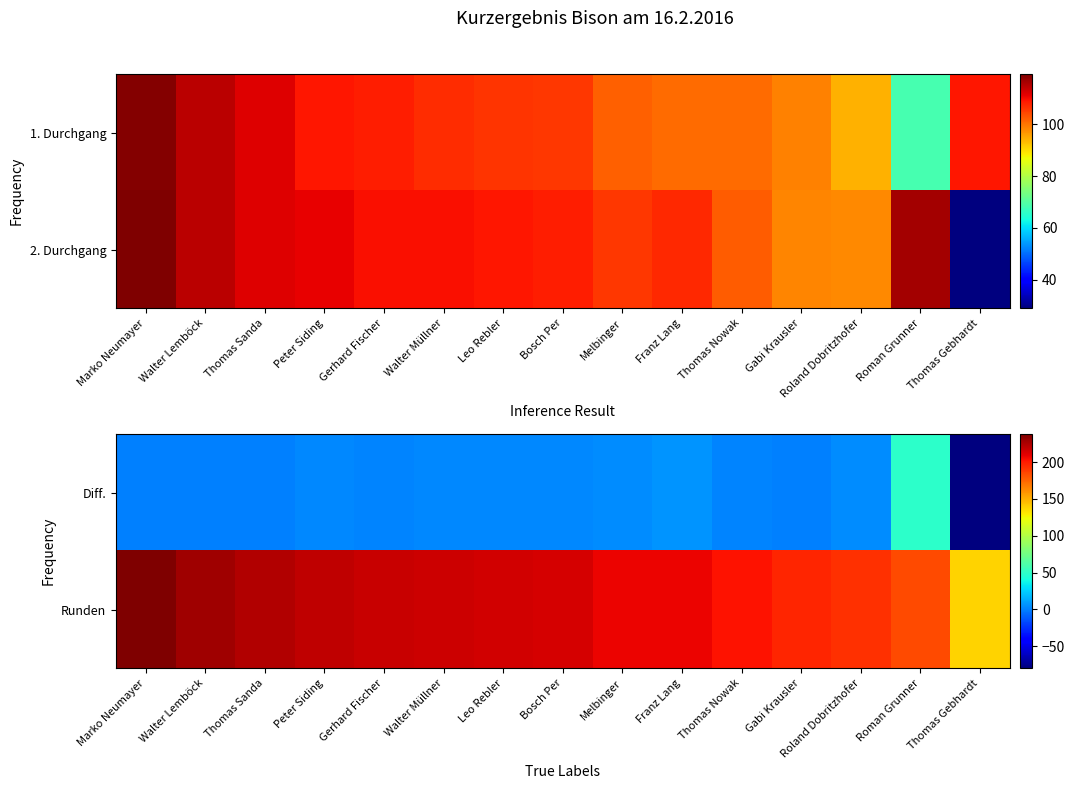

What is the average value of the Runden series?

207.0